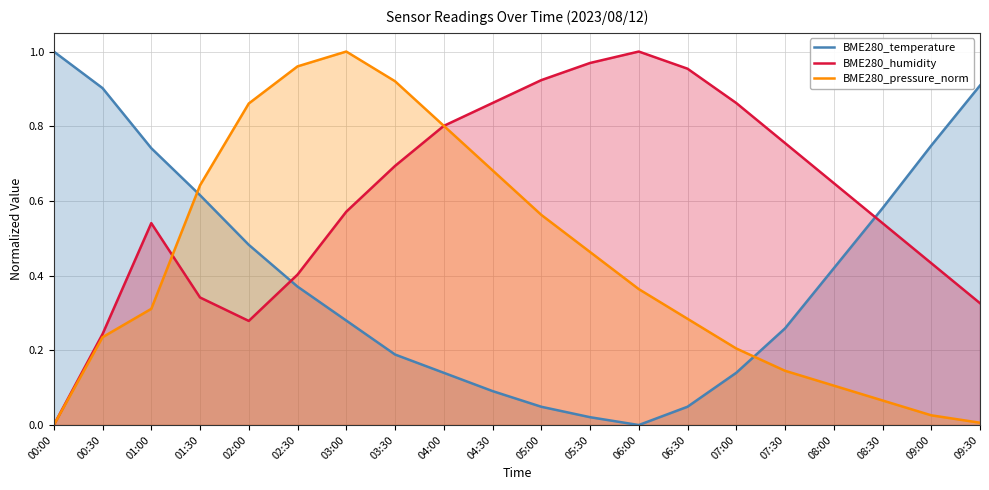

Is it true that BME280_temperature equals 0.2 at 09:30?

False